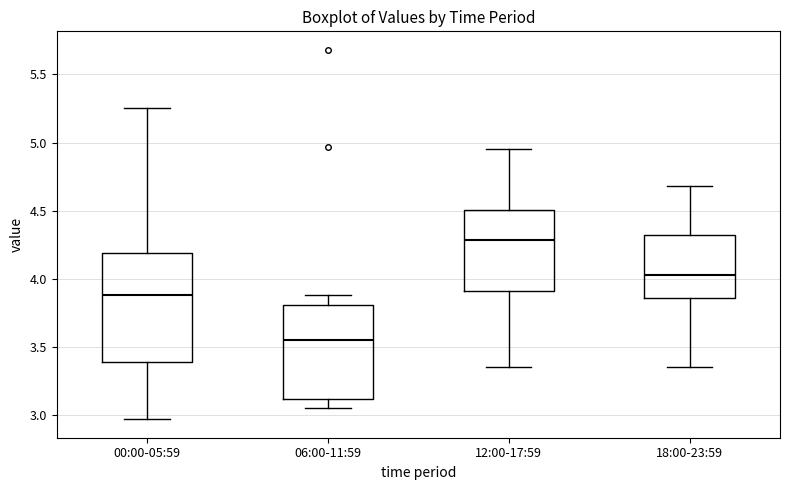

Where is the lower edge of the box for 18:00-23:59 on the y-axis? The values are not printed on the chart, so give them approximately, as read against the axis.

3.85